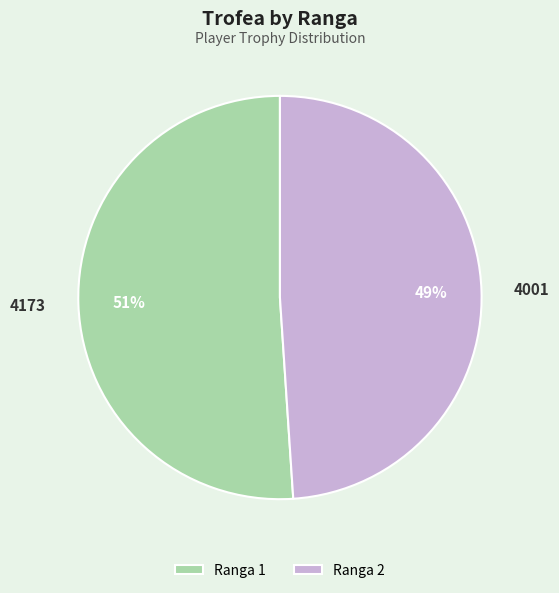

What is the largest slice in the pie chart?

Ranga 1